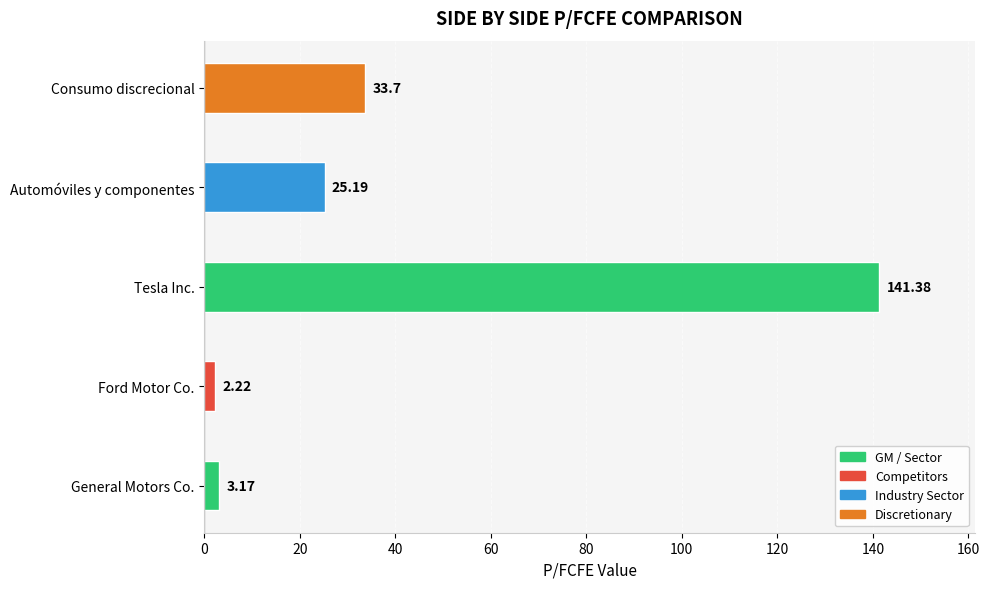

What is the change in value from General Motors Co. to Automóviles y componentes?

+22.0